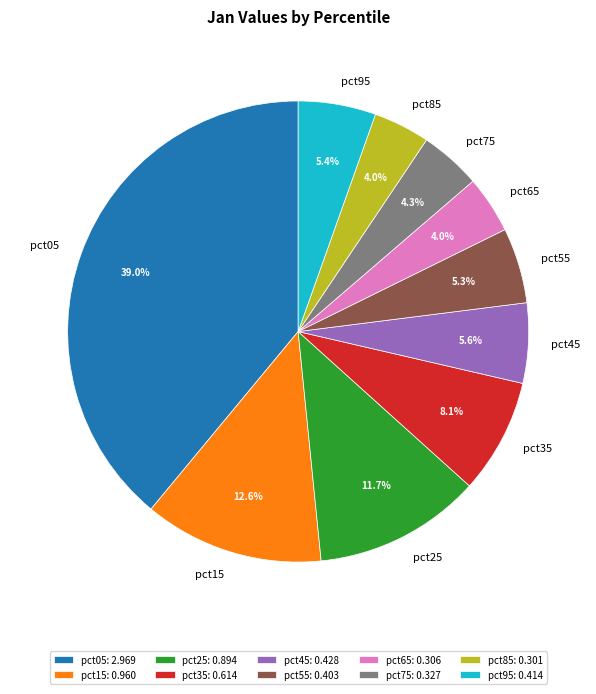

To the nearest percent, what is the combined percentage of pct85 and pct95?

9%